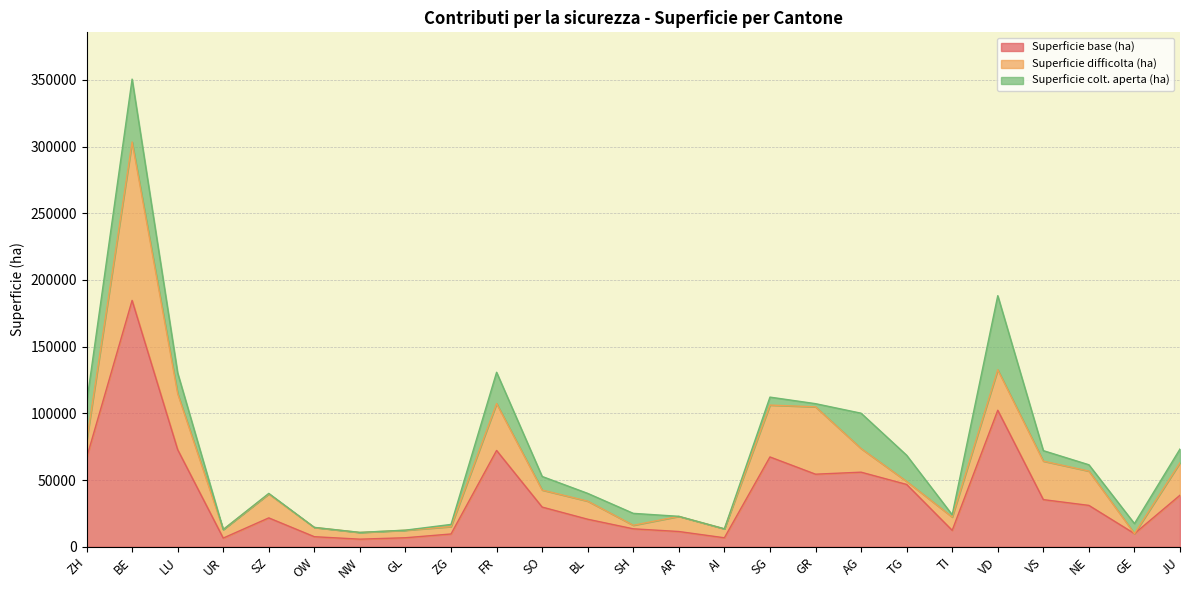

The Superficie base (ha) series shows 75498.9 at BE. True or false?

False